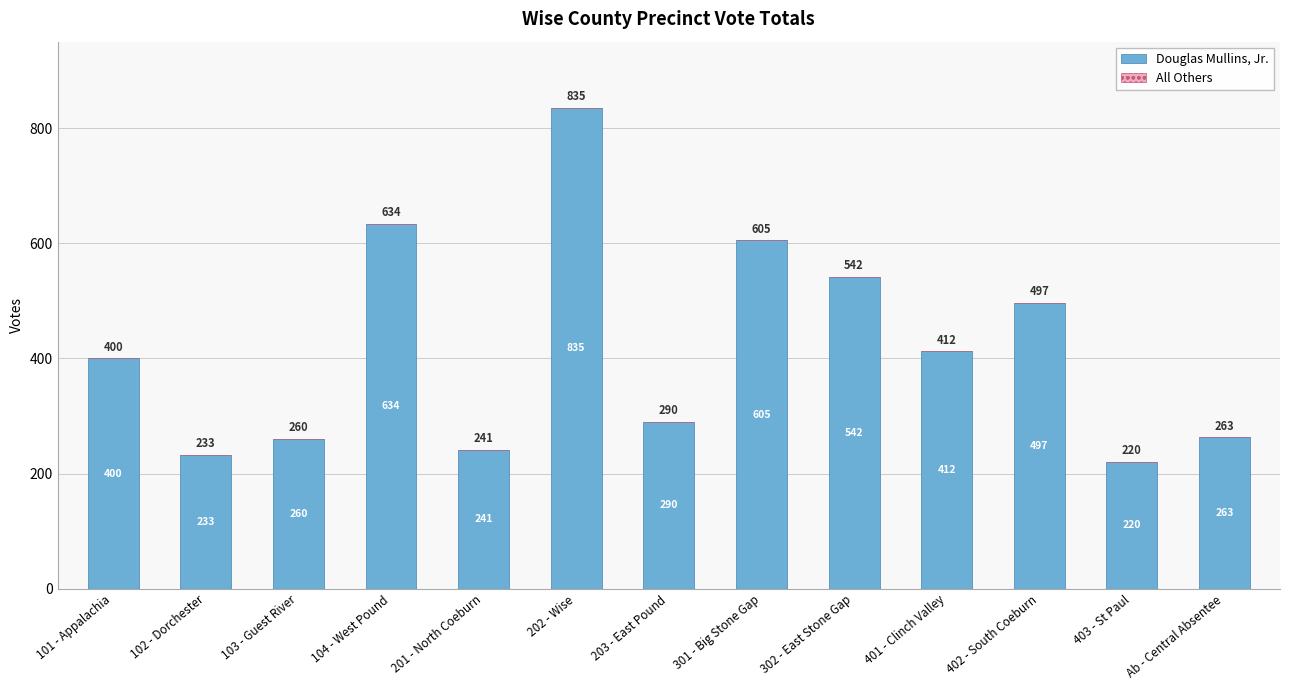

Does the chart contain any negative values?

No